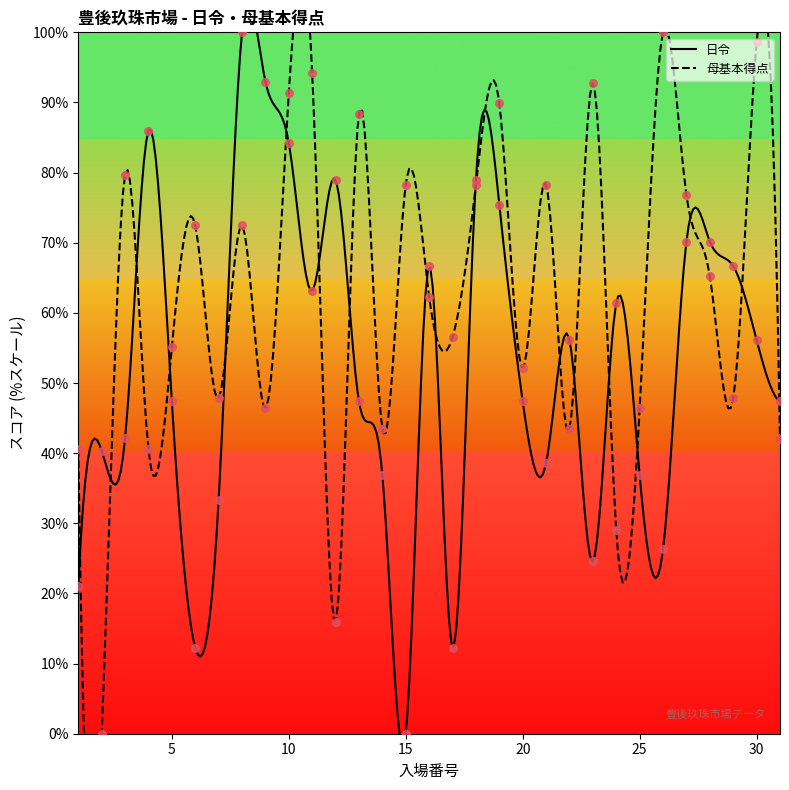

Which series reaches the maximum Y coordinate?

日令